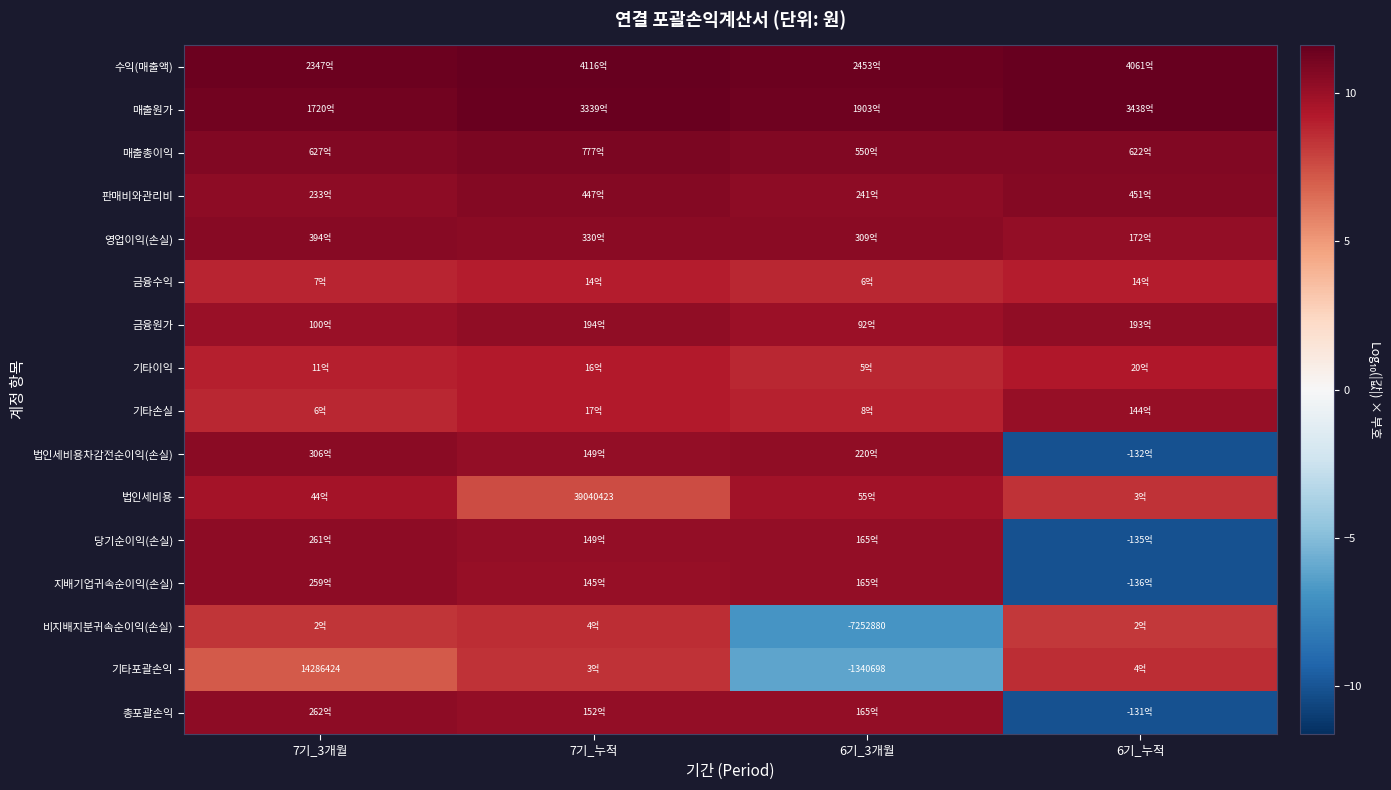

What is the spread (max minus min) of values at 7기_3개월?

4.2